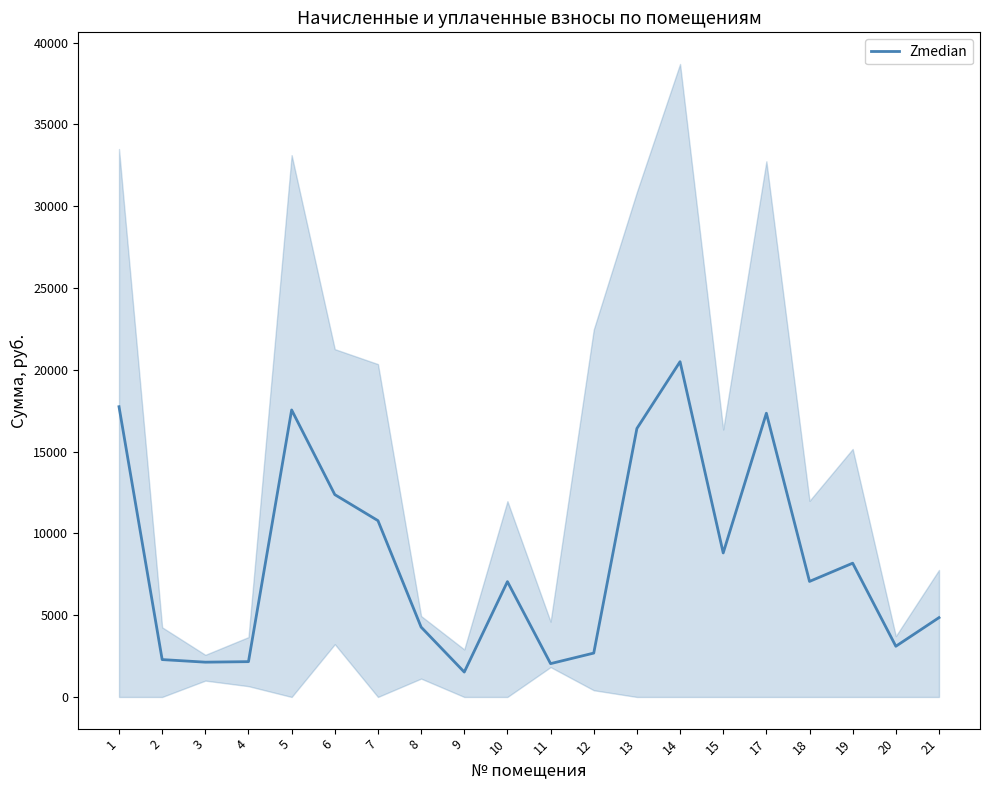

List the labels in order of value, smallest first.

9, 11, 3, 4, 2, 12, 20, 8, 21, 10, 18, 19, 15, 7, 6, 13, 17, 5, 1, 14